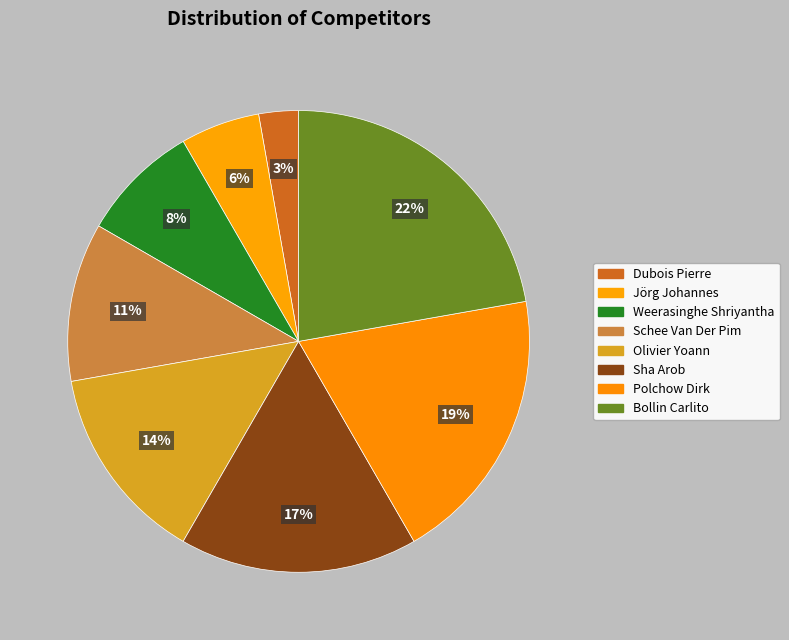

Count the number of slices in the pie.

8